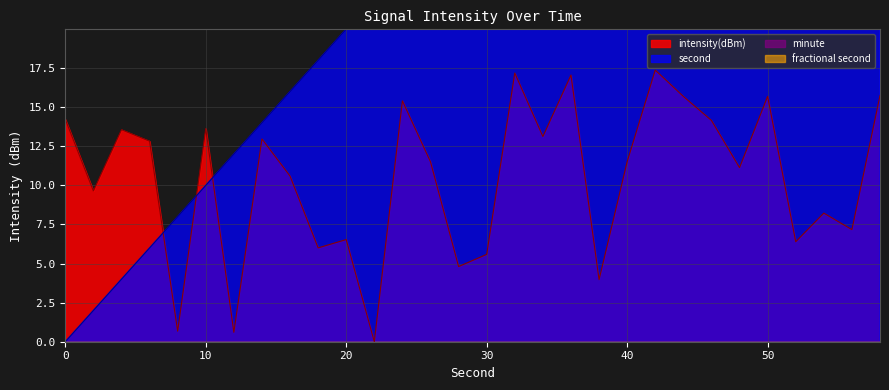

What is the approximate value of second at 16?

16.0